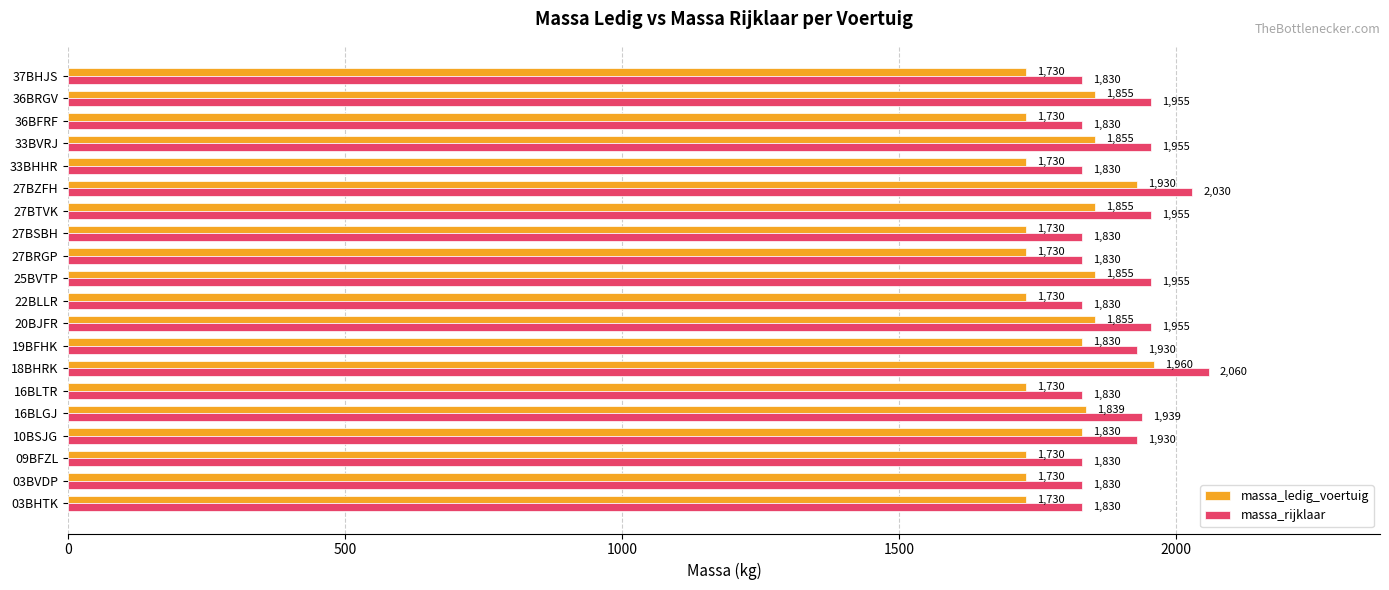

What is the difference between the maximum and minimum values in the massa_ledig_voertuig series?

230